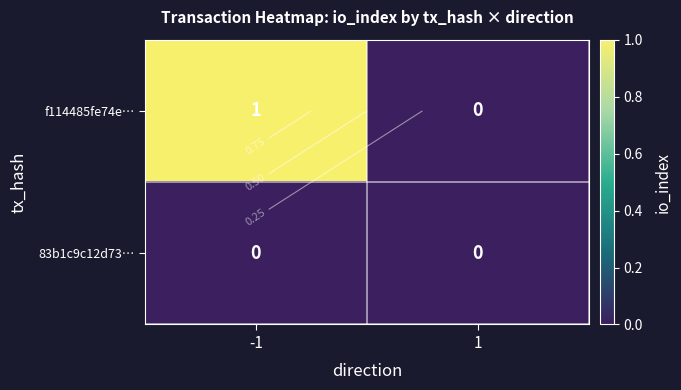

What is the total value across all series at -1?

1